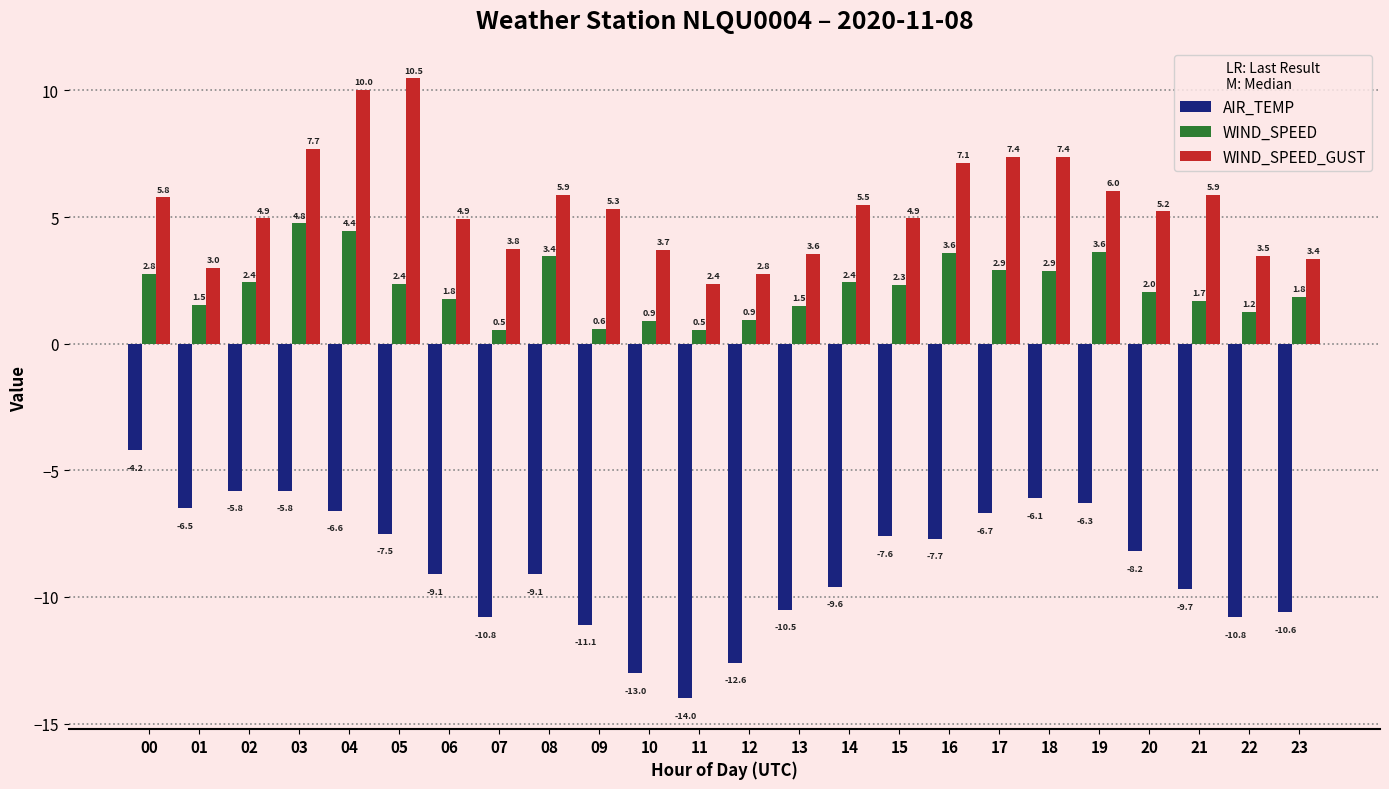

What value does the WIND_SPEED_GUST series have at 11?

2.4